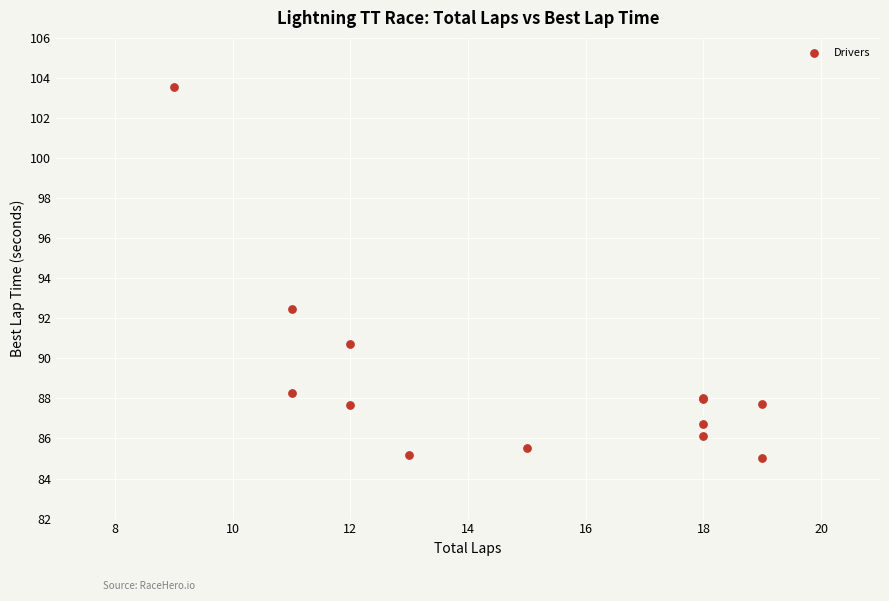

What Y value in the scatter plot is closest to 94?

92.5